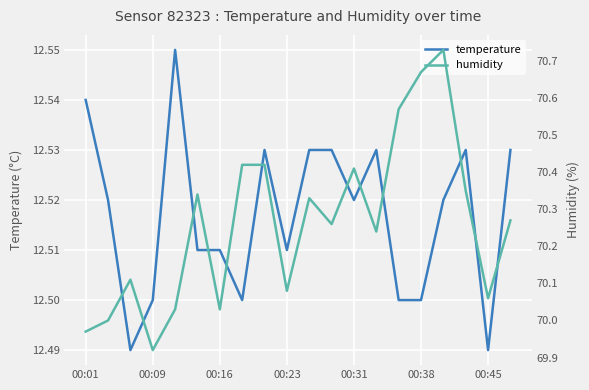

What is the difference between the maximum and minimum values in the humidity series?

0.8